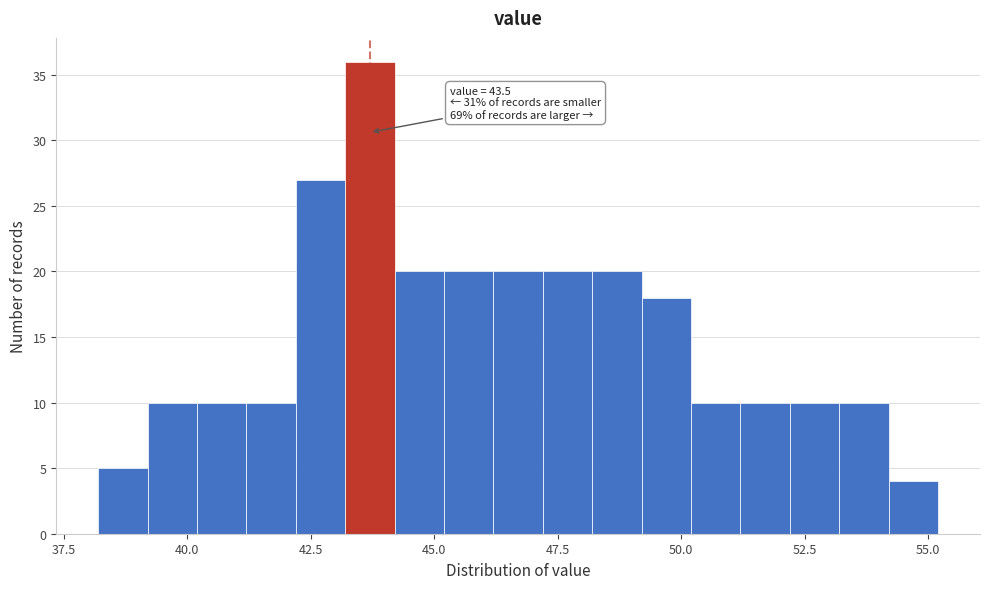

Read against the x-axis, roughly where is the centre of the tallest bar?

43.5